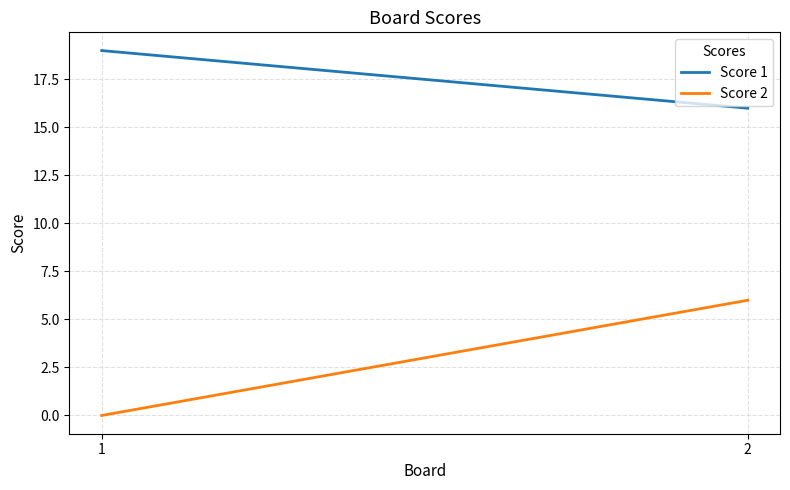

List the series in order of their peak value, lowest first.

Score 2, Score 1